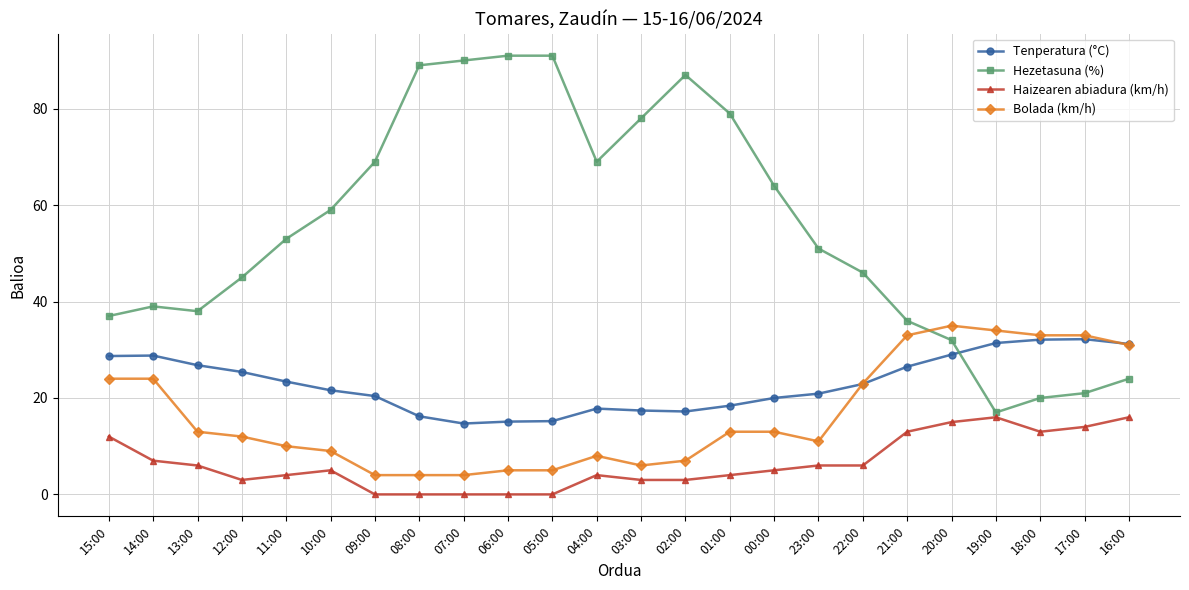

True or false: Bolada (km/h) and Haizearen abiadura (km/h) intersect in this chart.

False